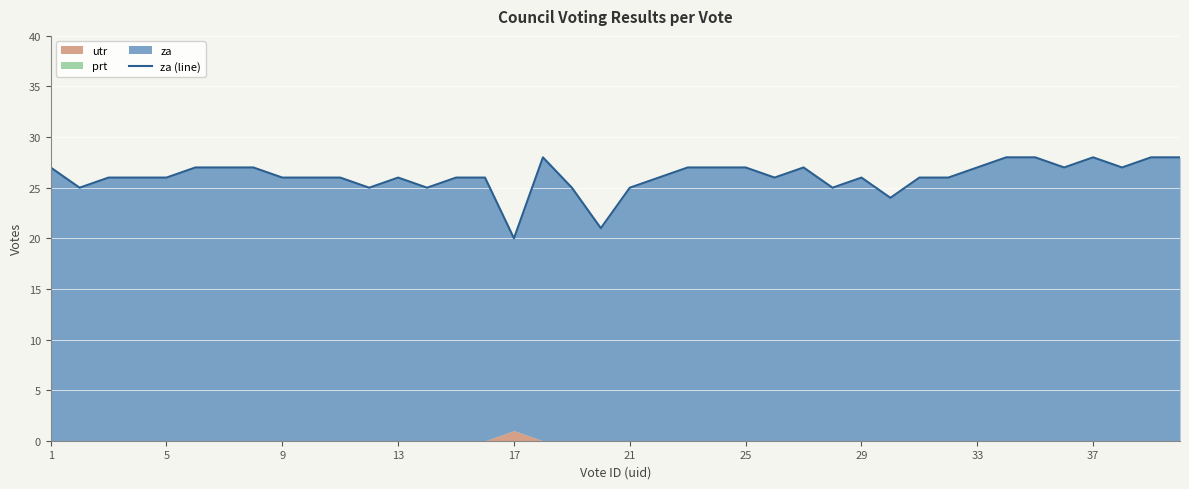

What is the maximum value shown in the chart?

28